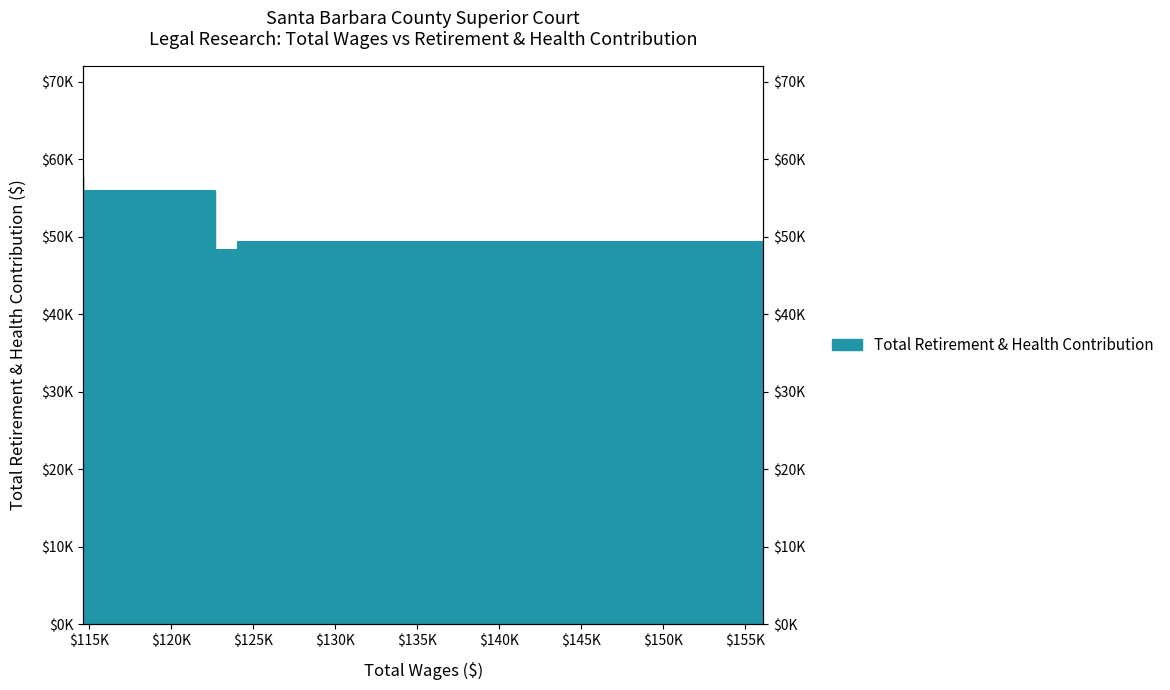

What is the value of the 7th point from the left?

49280